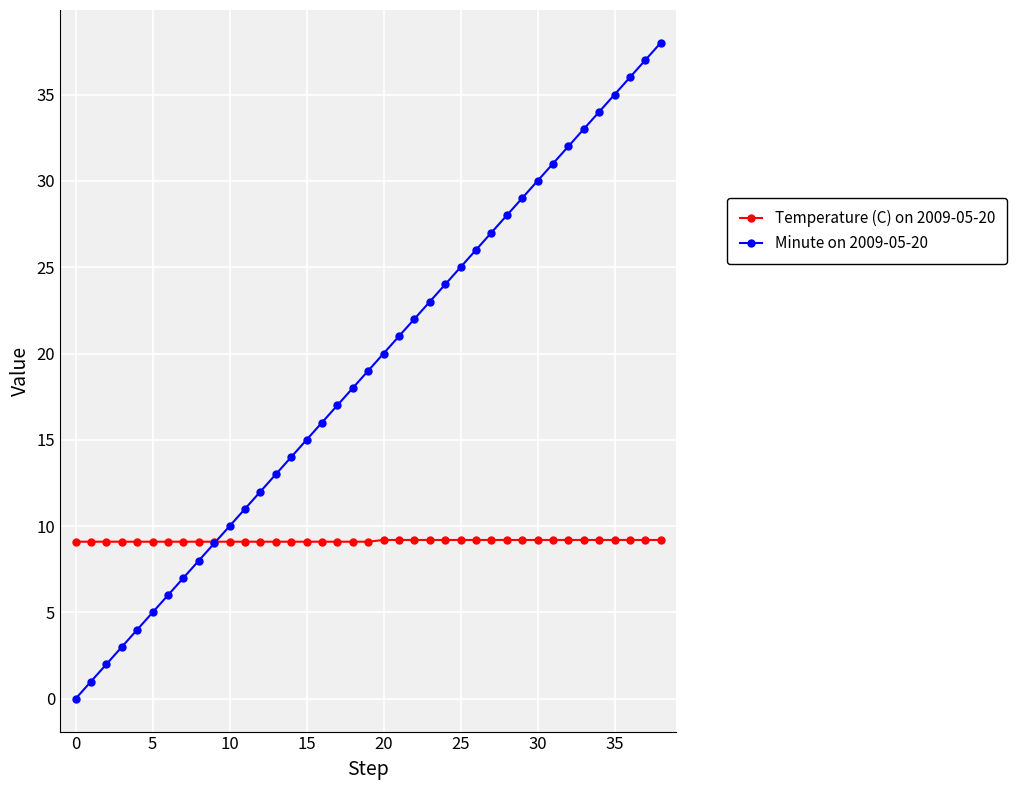

What is the value of the Temperature (C) on 2009-05-20 point at the 11th from the left?

9.1